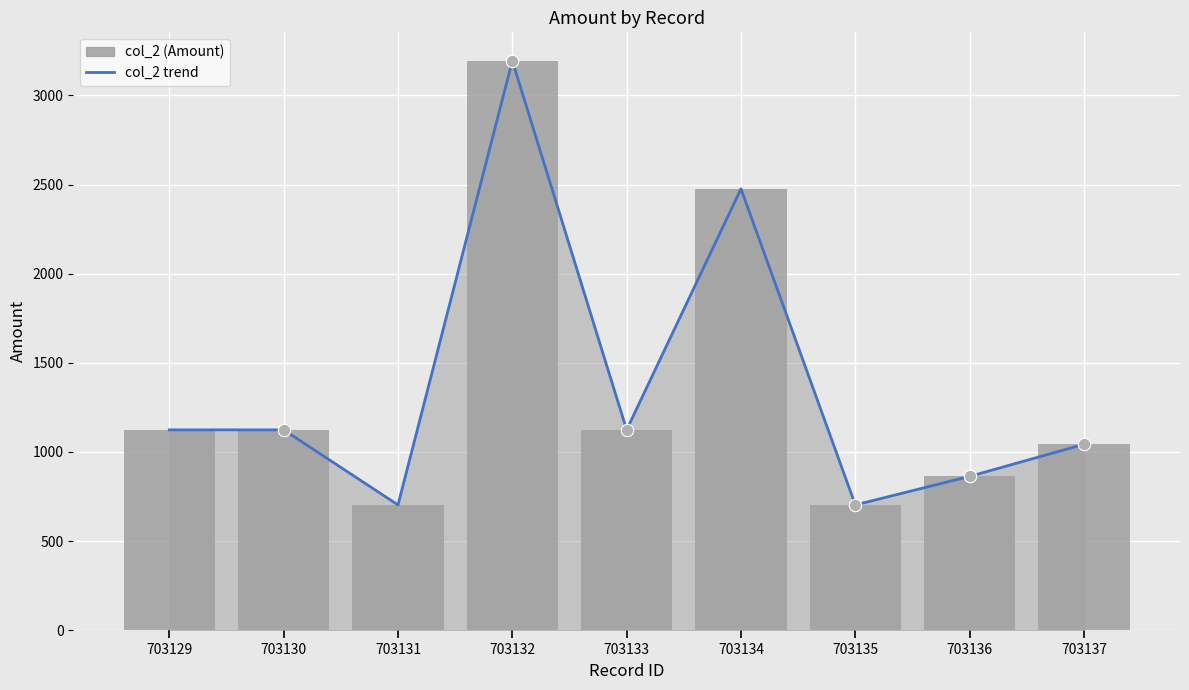

Which series has the largest Y range (max minus min)?

col_2 trend